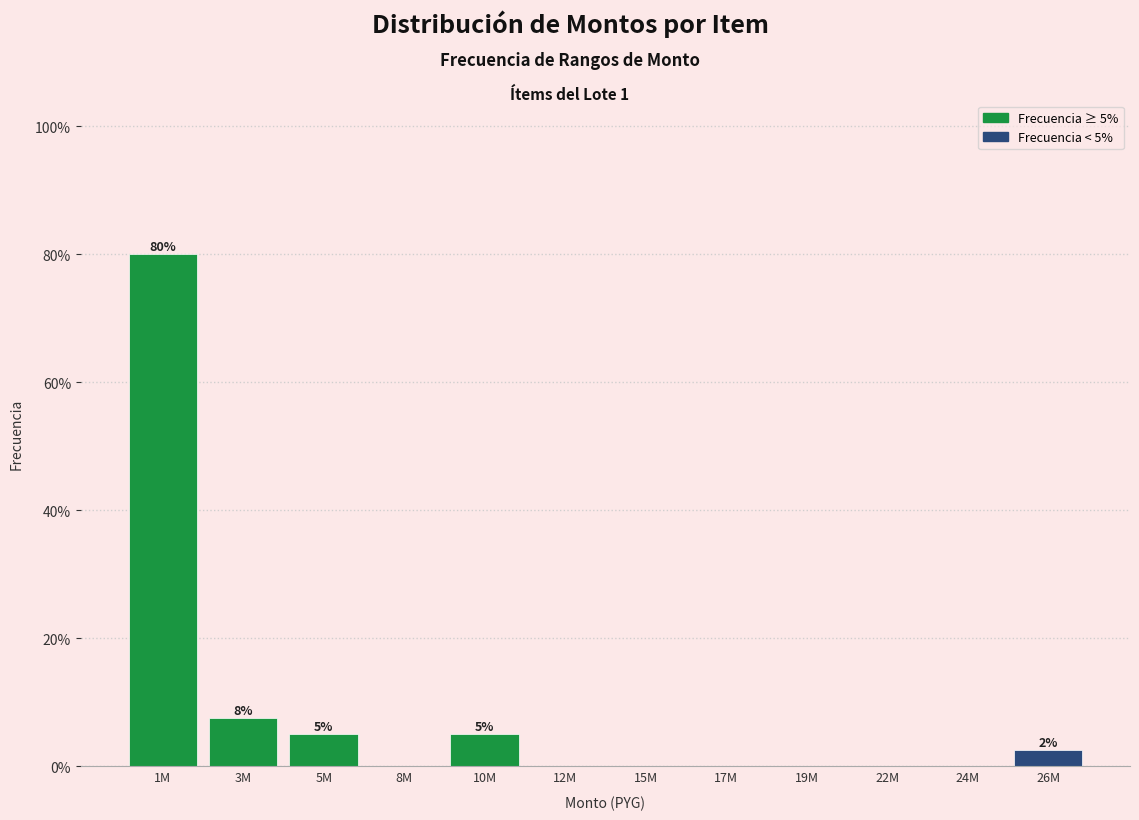

Reading left to right, what are all the values shown in this chart?

1M=80.0	3M=7.5	5M=5.0	8M=0.0	10M=5.0	12M=0.0	15M=0.0	17M=0.0	19M=0.0	22M=0.0	24M=0.0	26M=2.5